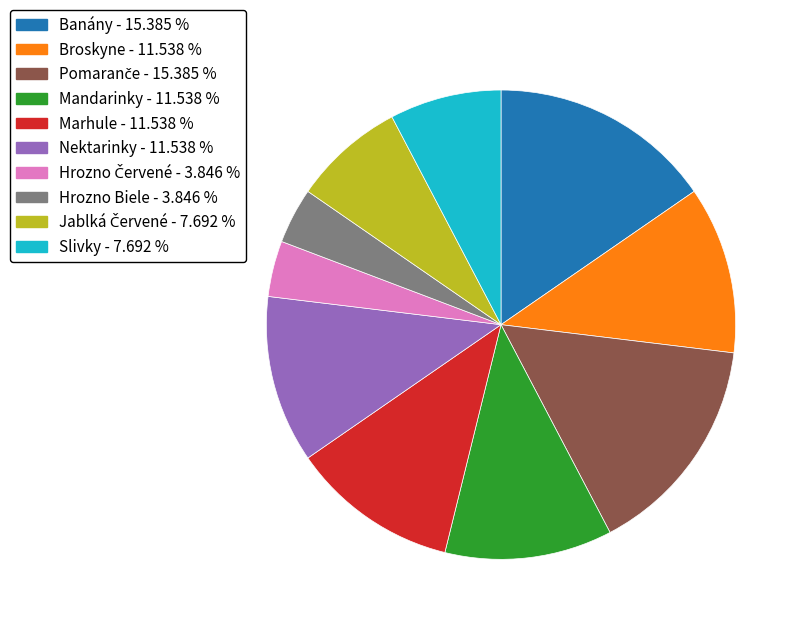

Is the sum of Hrozno Biele and Slivky greater than half?

No